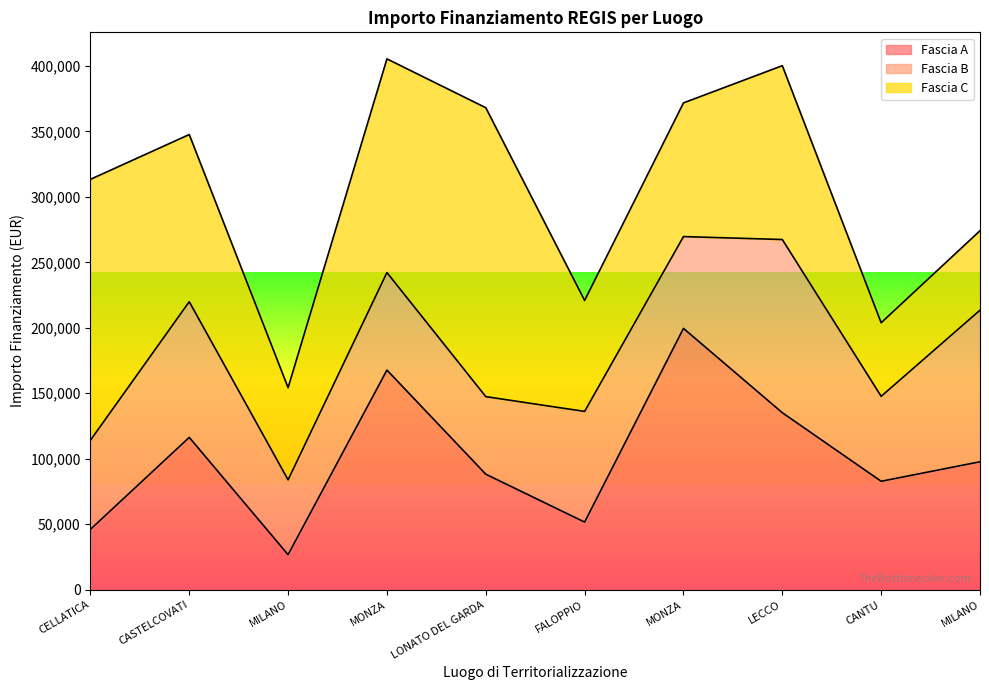

List the series in order of their overall mean, lowest first.

Fascia B, Fascia A, Fascia C